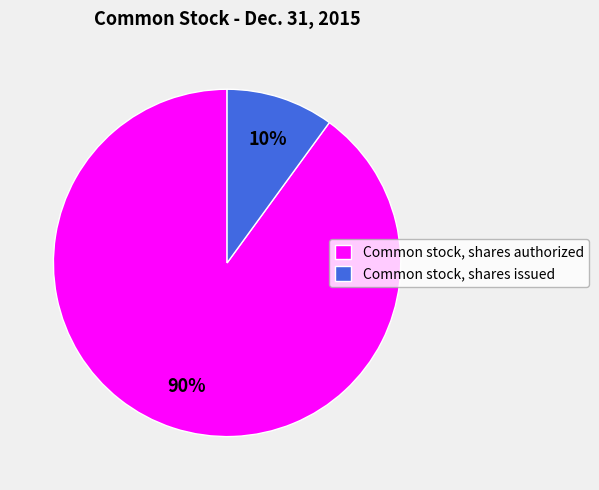

To the nearest percent, what is the combined percentage of Common stock, shares issued and Common stock, shares authorized?

100%